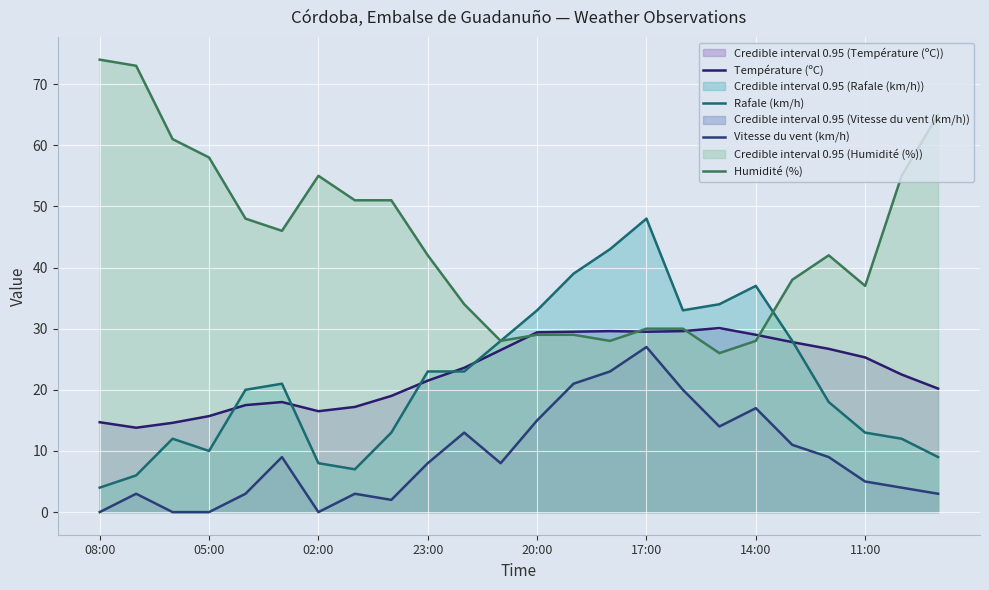

Does the chart display data point markers on the line(s)?

No